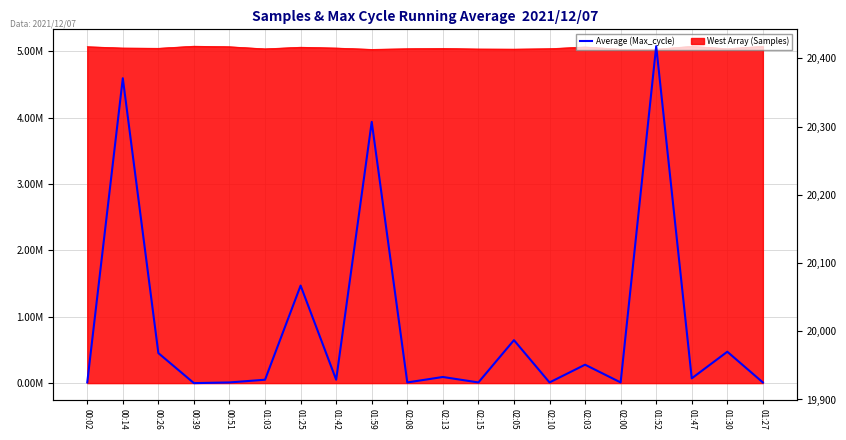

How many interior local valleys (lower than both neighbors) does the data have?

7